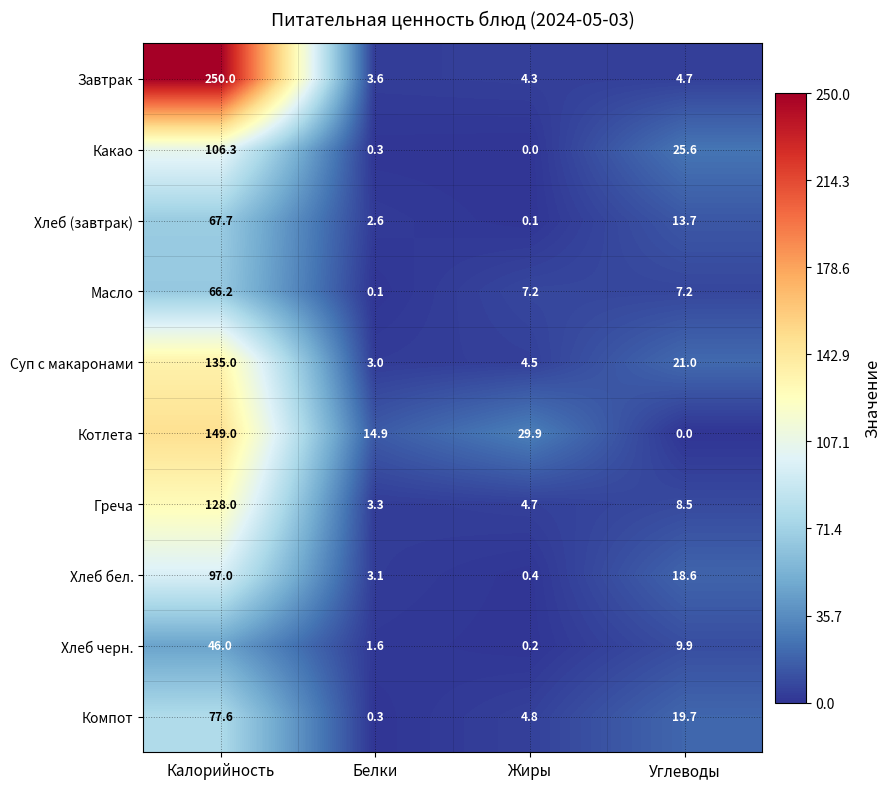

Which series has the largest total across all categories?

Завтрак